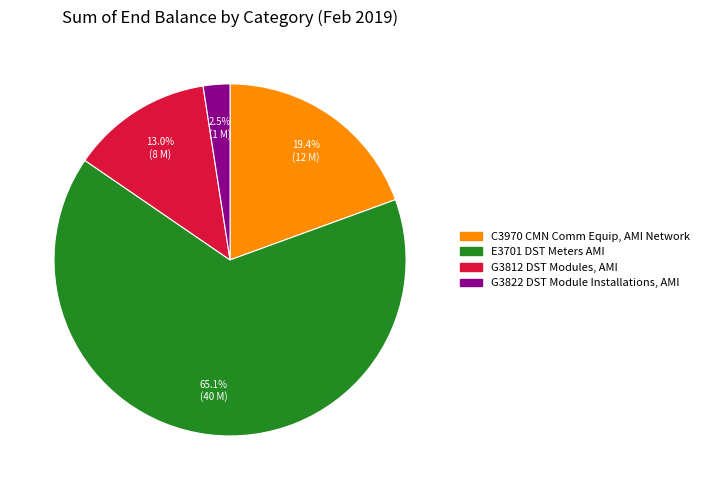

The G3812 DST Modules, AMI slice represents 13% of the pie. True or false?

True